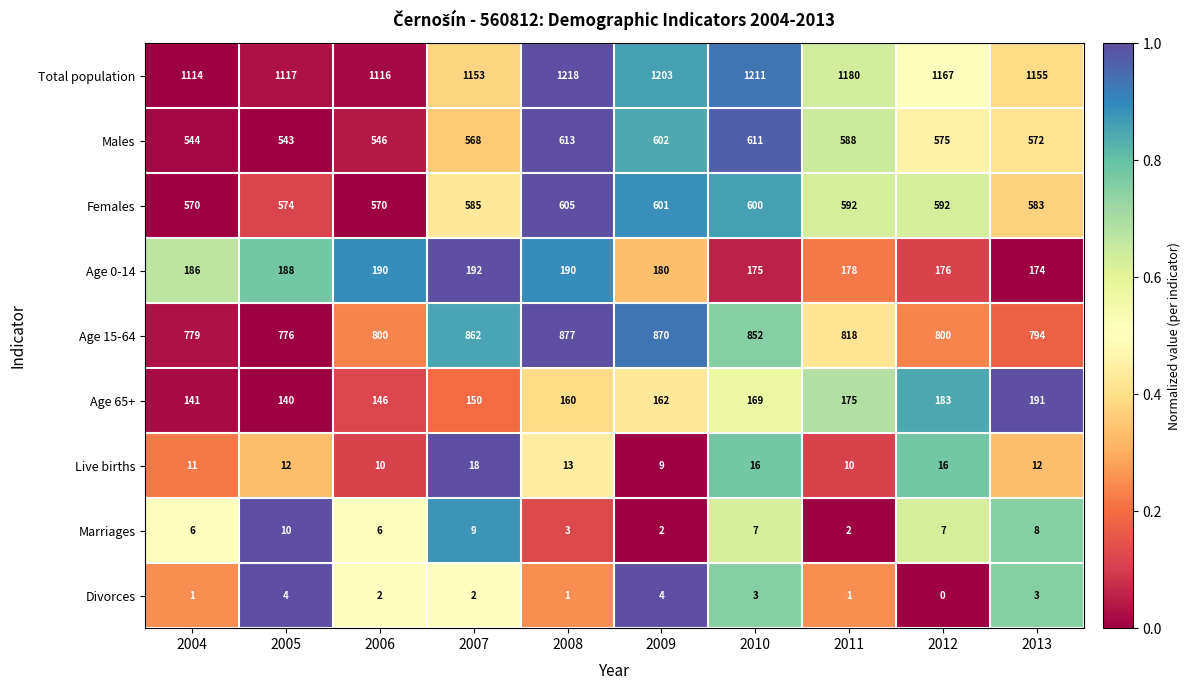

What is the minimum value for Live births?

9